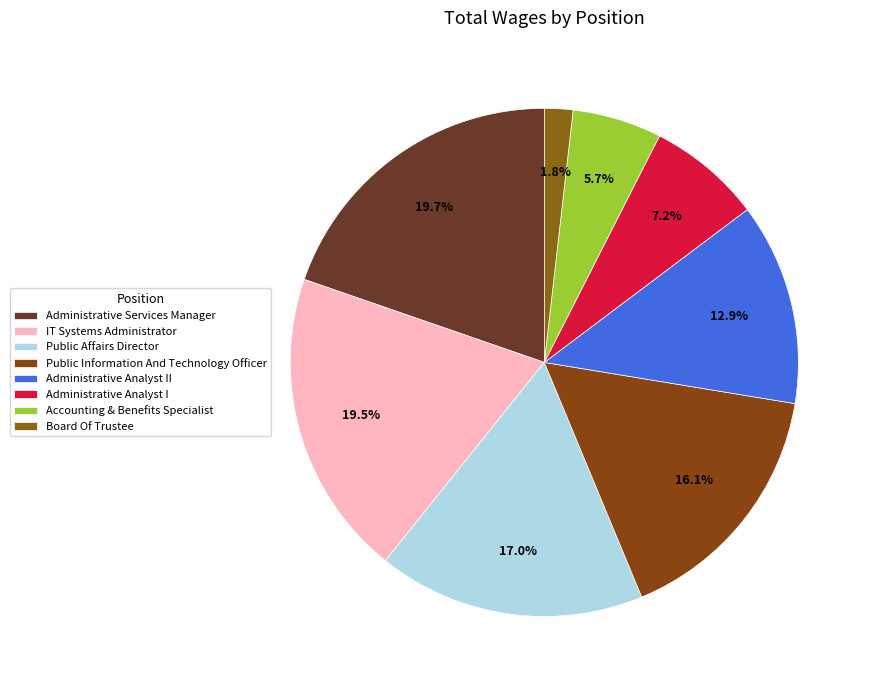

To the nearest percent, what percentage of the pie is Administrative Services Manager?

20%